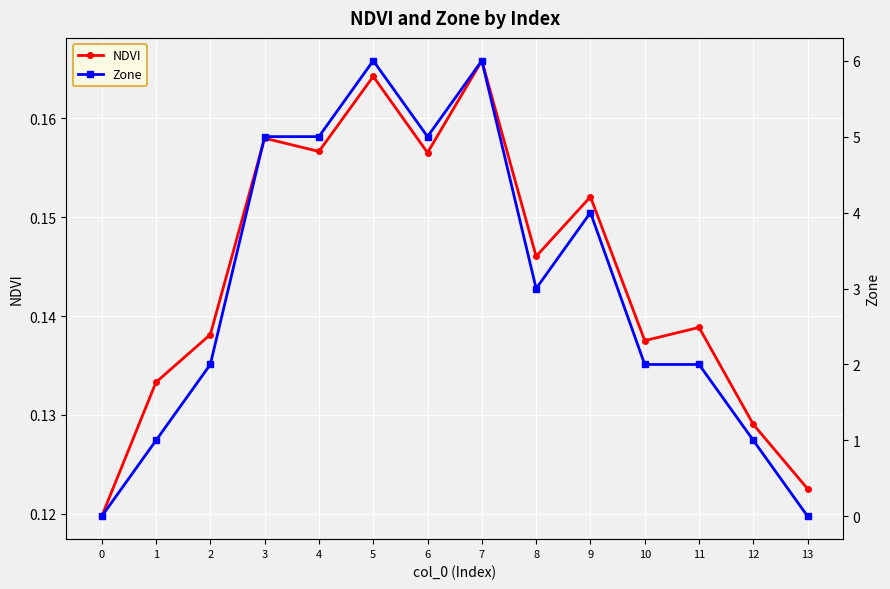

Between which two adjacent categories do NDVI and Zone first intersect?

0 and 1